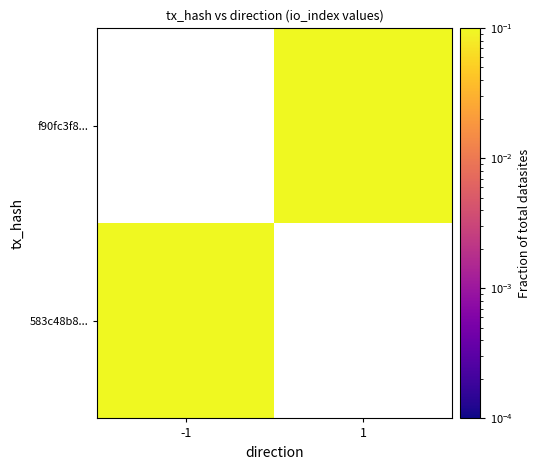

Which series has the widest spread of values?

583c48b8...